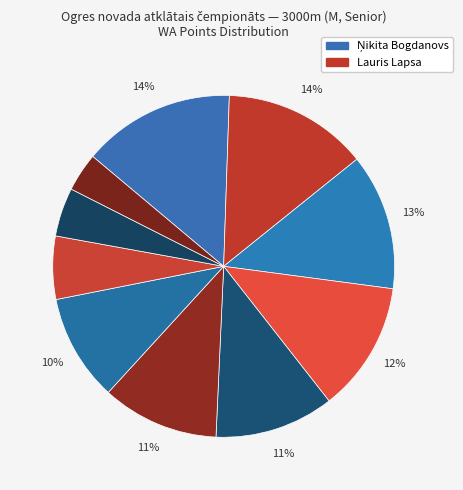

To the nearest percent, what is the average slice percentage?

10%